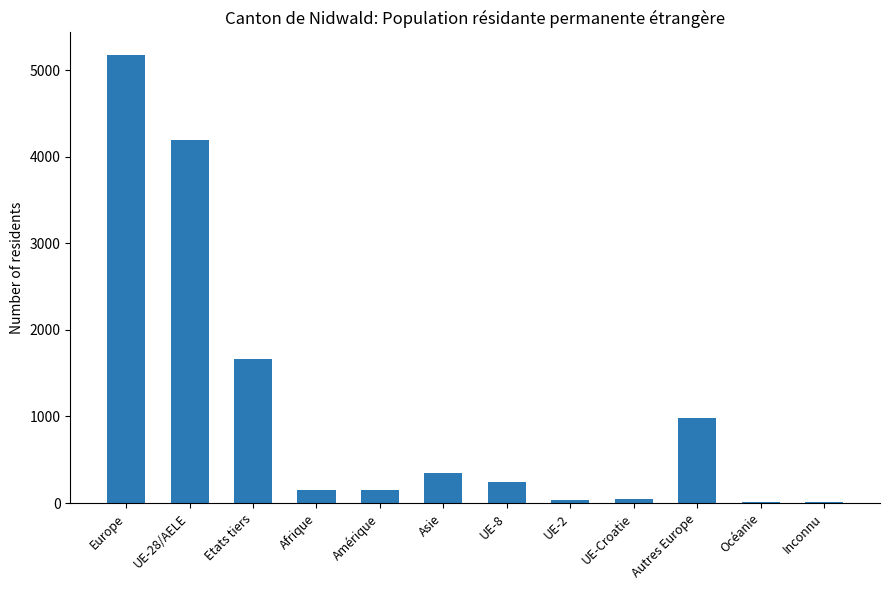

Is it true that the value at Etats tiers is 2273?

False